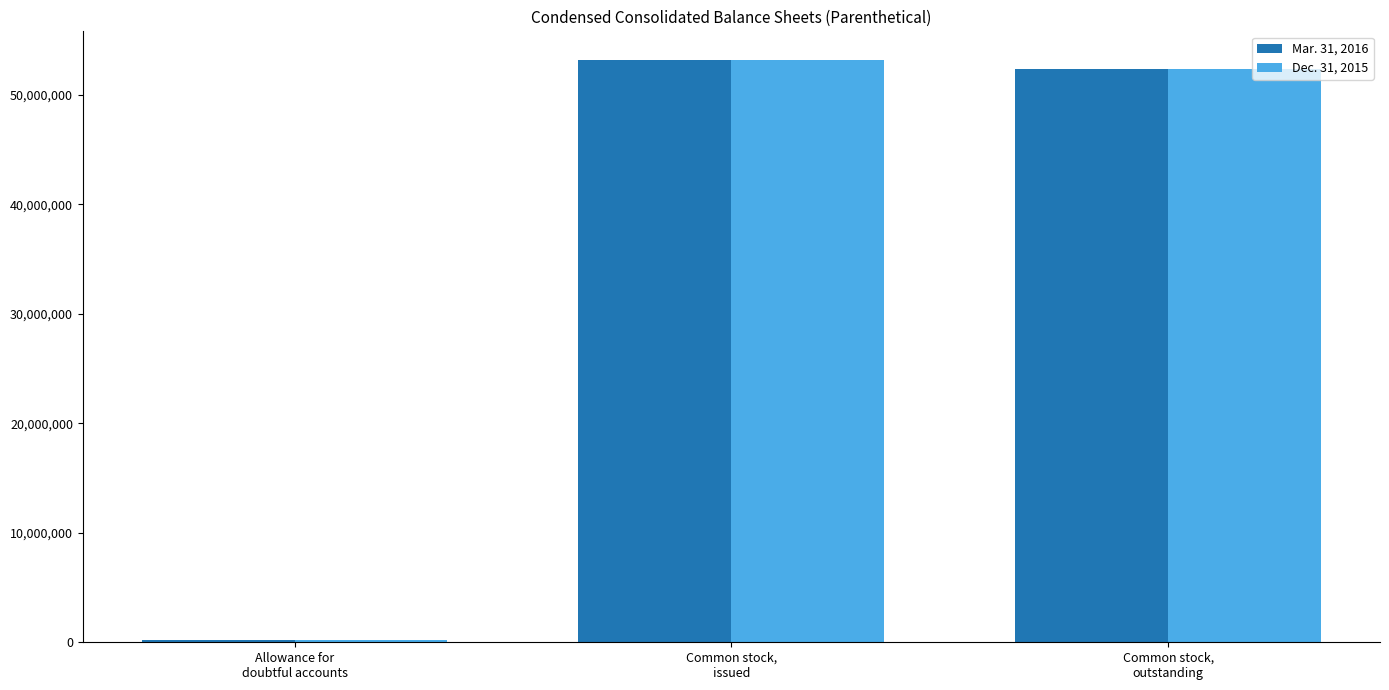

Reading left to right, list all the values displayed in this chart.

Mar. 31, 2016: 246500	53125079	52375079
Dec. 31, 2015: 246500	53125079	52375079